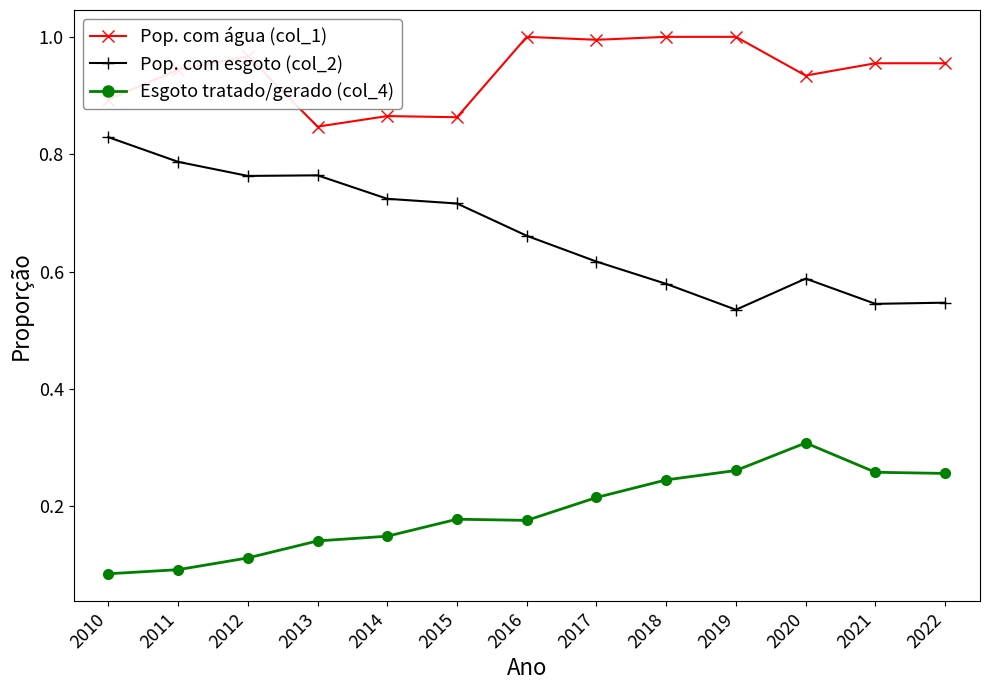

What are all the series names shown in the legend?

Pop. com água (col_1), Pop. com esgoto (col_2), Esgoto tratado/gerado (col_4)